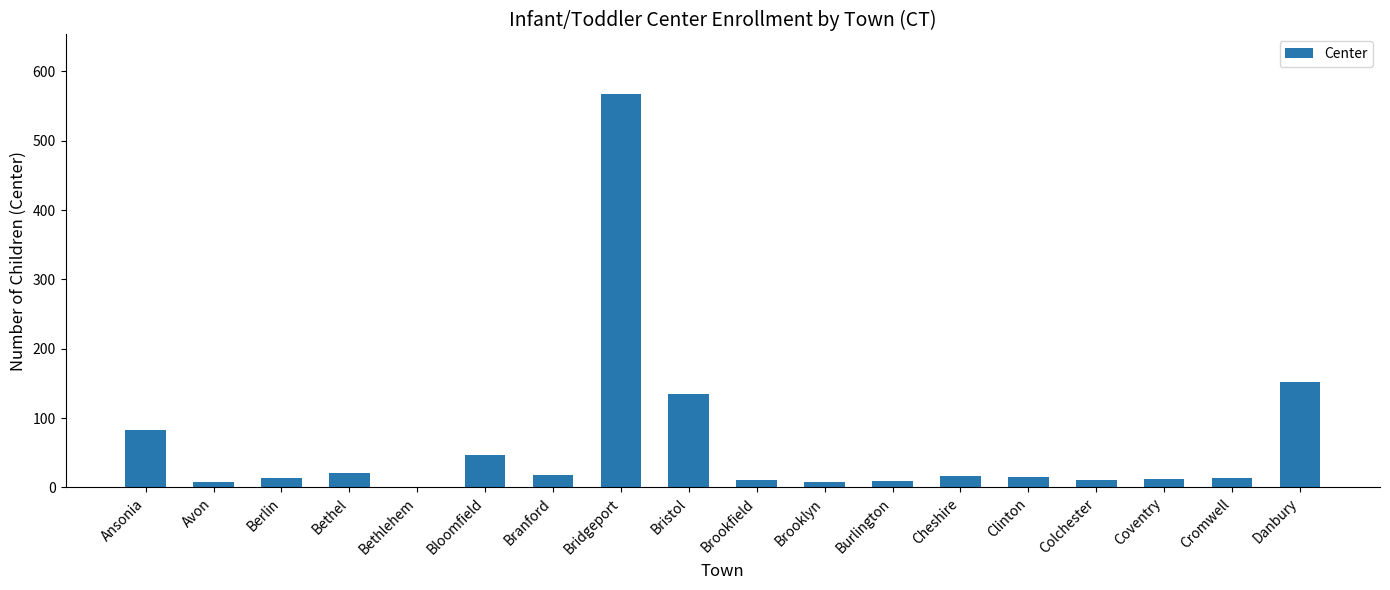

What is the difference between the values at Brooklyn and Ansonia?

76